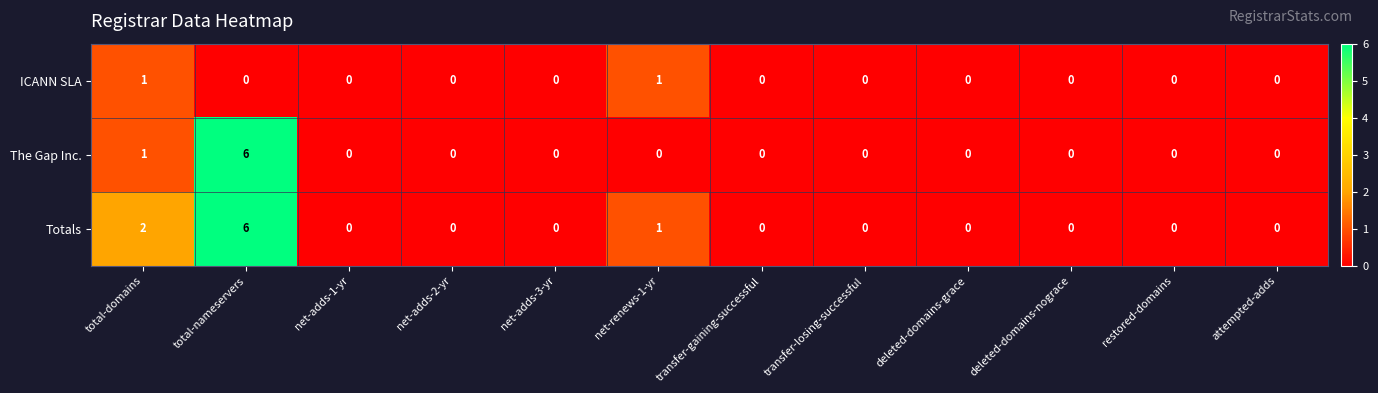

Which series changed the most between total-domains and transfer-gaining-successful?

Totals